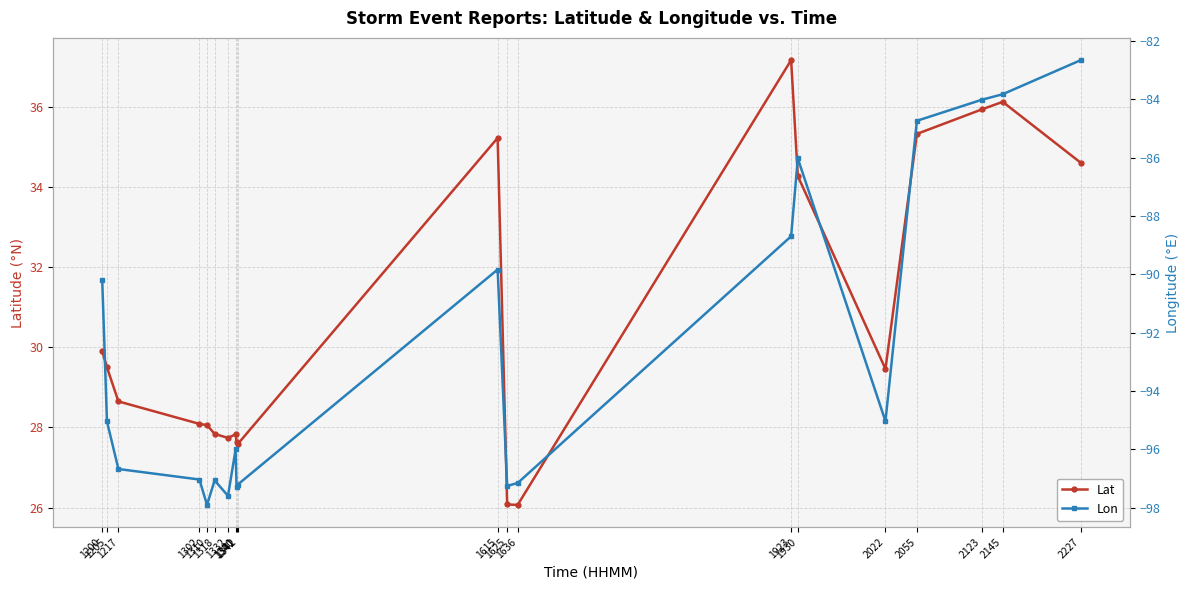

True or false: Lon and Lat intersect in this chart.

False